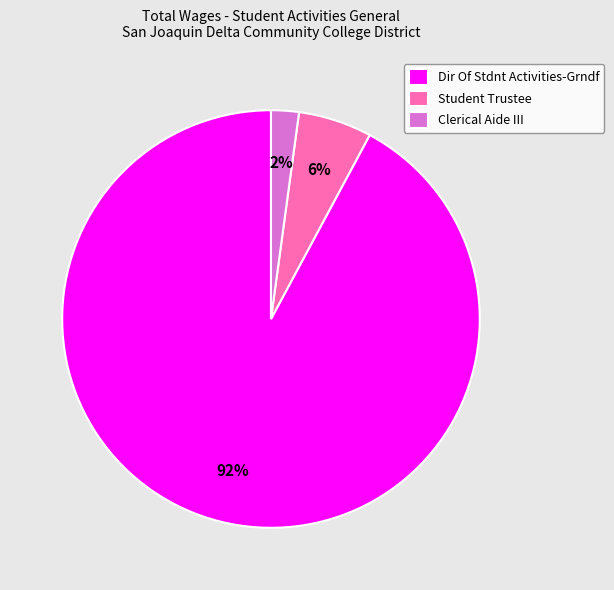

Is there a majority slice in this chart?

Yes